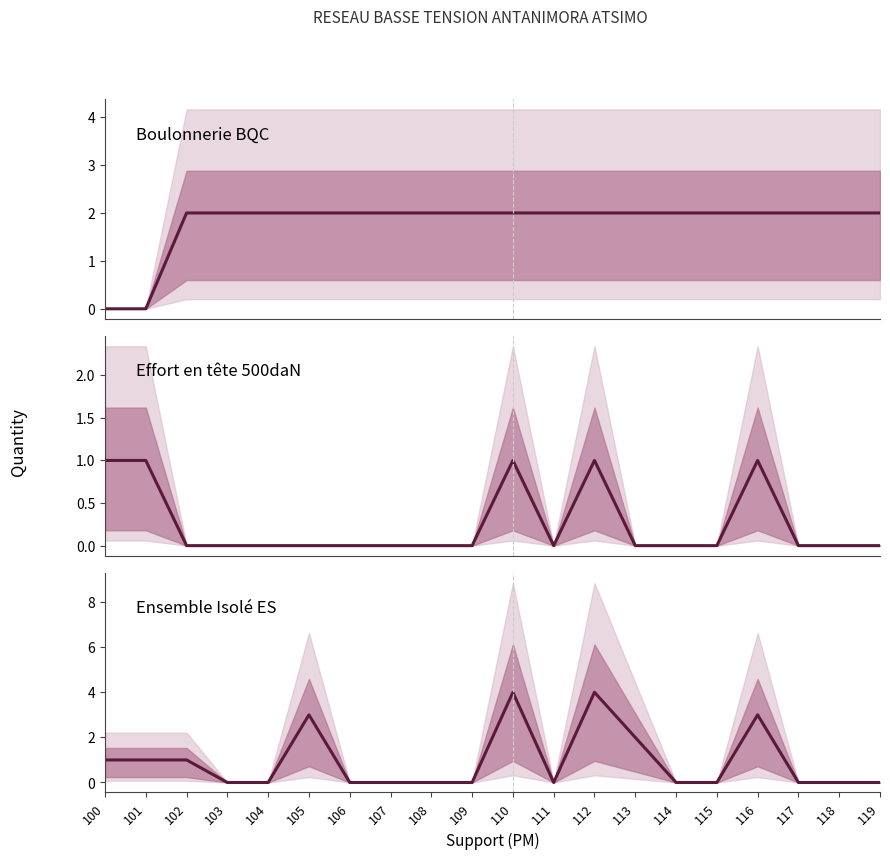

Is this an area chart (filled region under the line)?

No